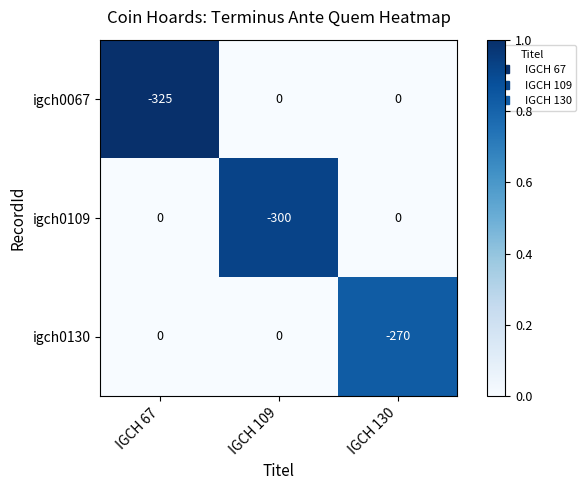

Rank the series by their average value, from highest to lowest.

igch0130, igch0109, igch0067